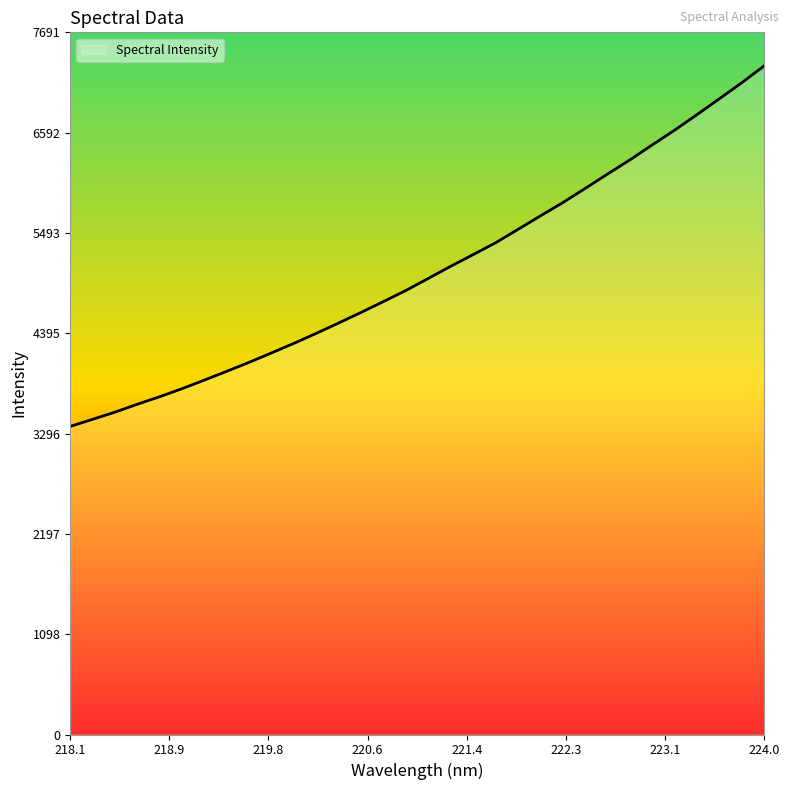

What is the smallest value displayed?

3374.4